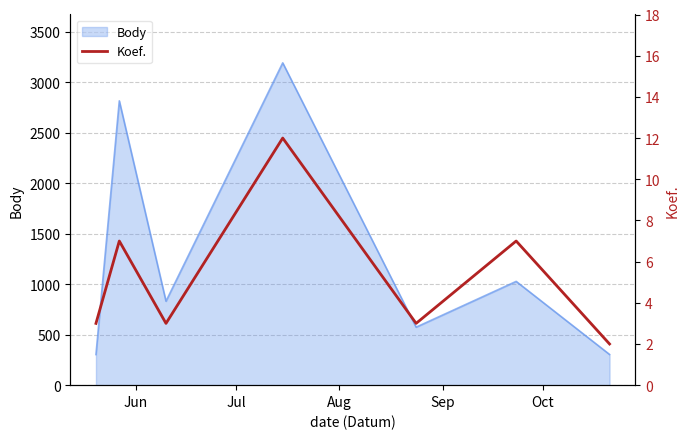

How many points are higher than both their immediate neighbors (excluding endpoints)?

3